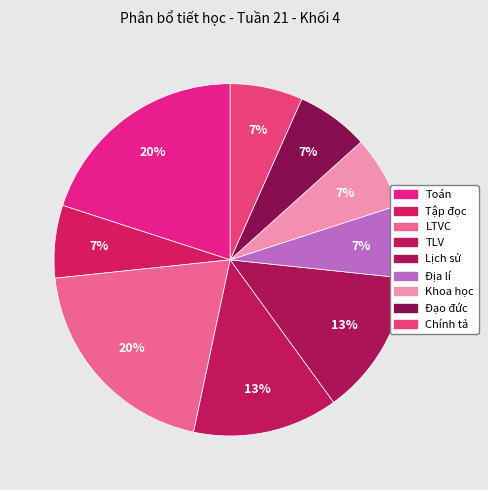

Which category has the smallest portion of the pie?

Tập đọc